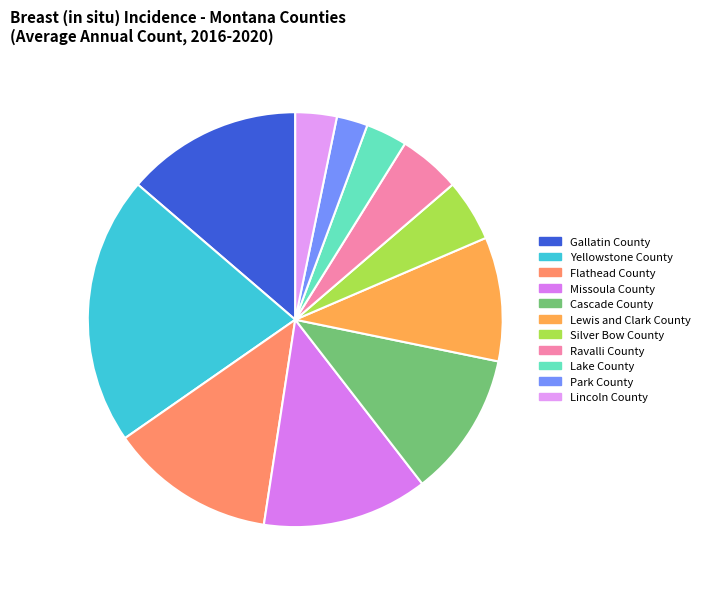

How many slices are in this pie chart?

11